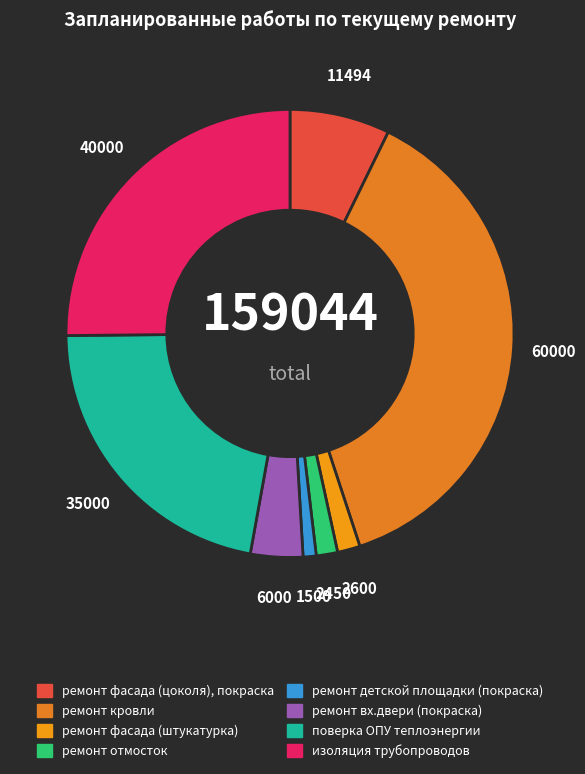

Which slice is the smallest?

ремонт детской площадки (покраска)